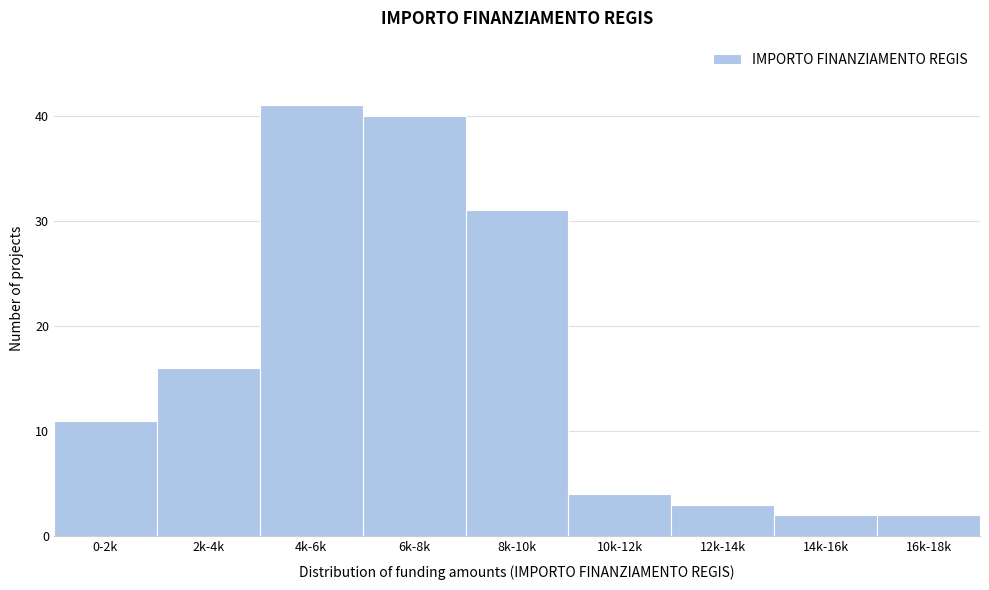

Reading left to right, extract all data points from this chart.

11	16	41	40	31	4	3	2	2